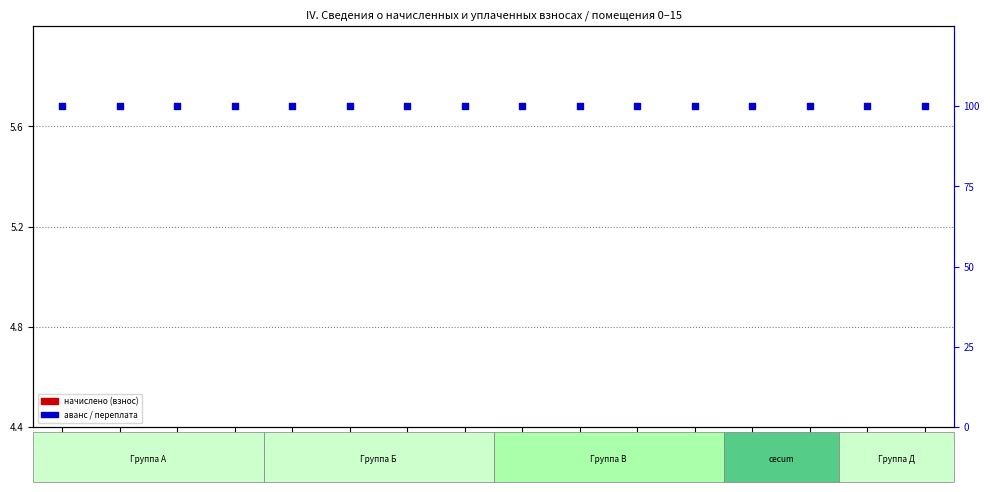

At how many categories does at least one series exceed 16?

16